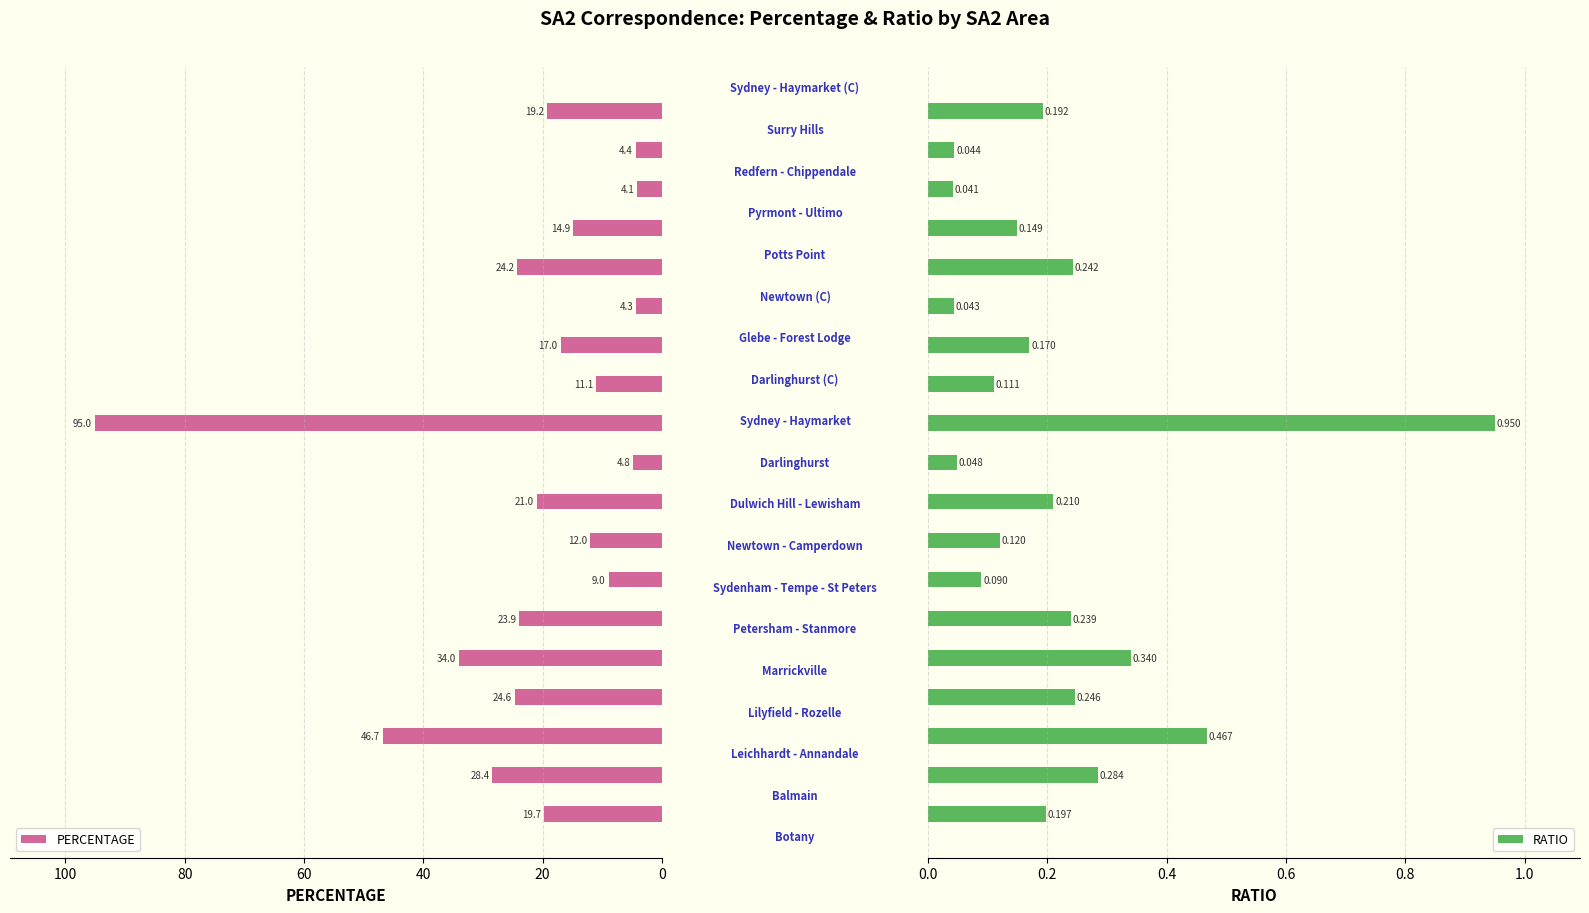

Which has a higher value, 12 or 100?

100